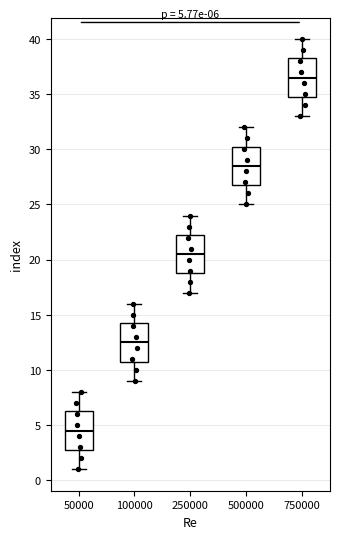

Which box's median line is the lowest?

50000